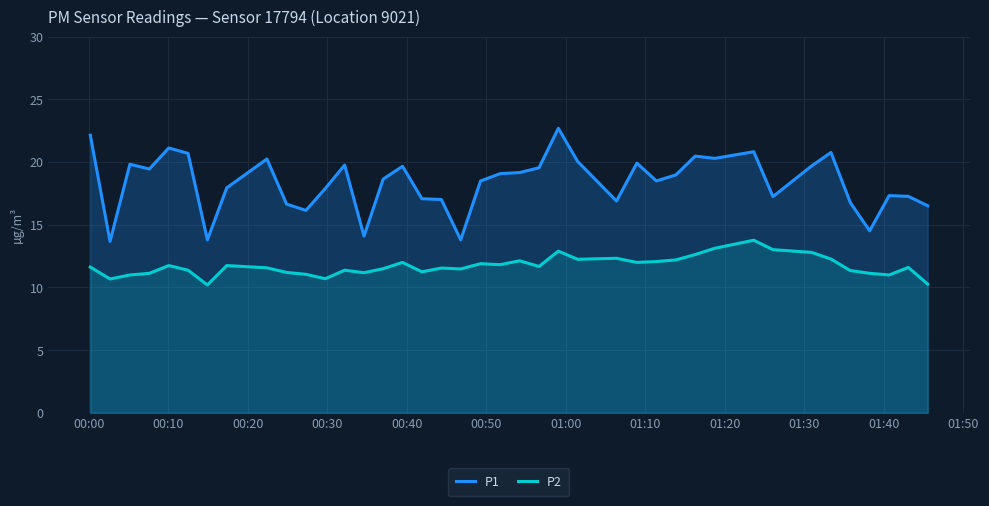

Which series has the largest total across all categories?

P1